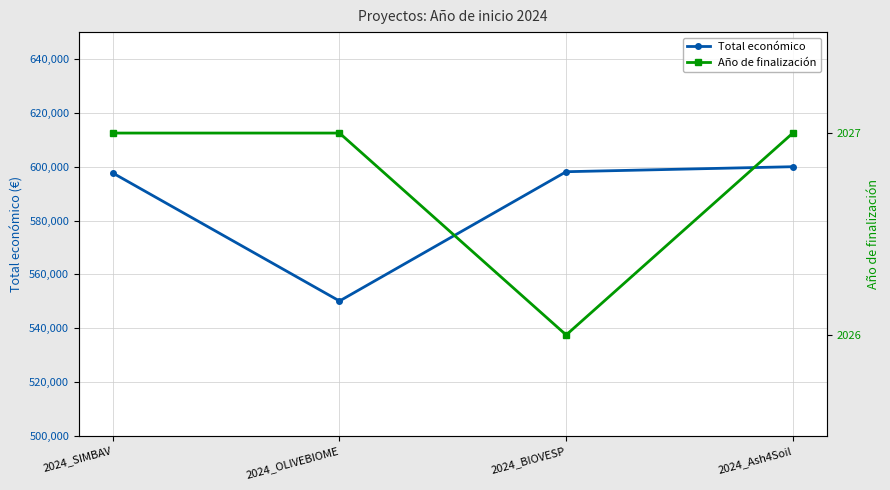

True or false: Año de finalización and Total económico intersect in this chart.

False